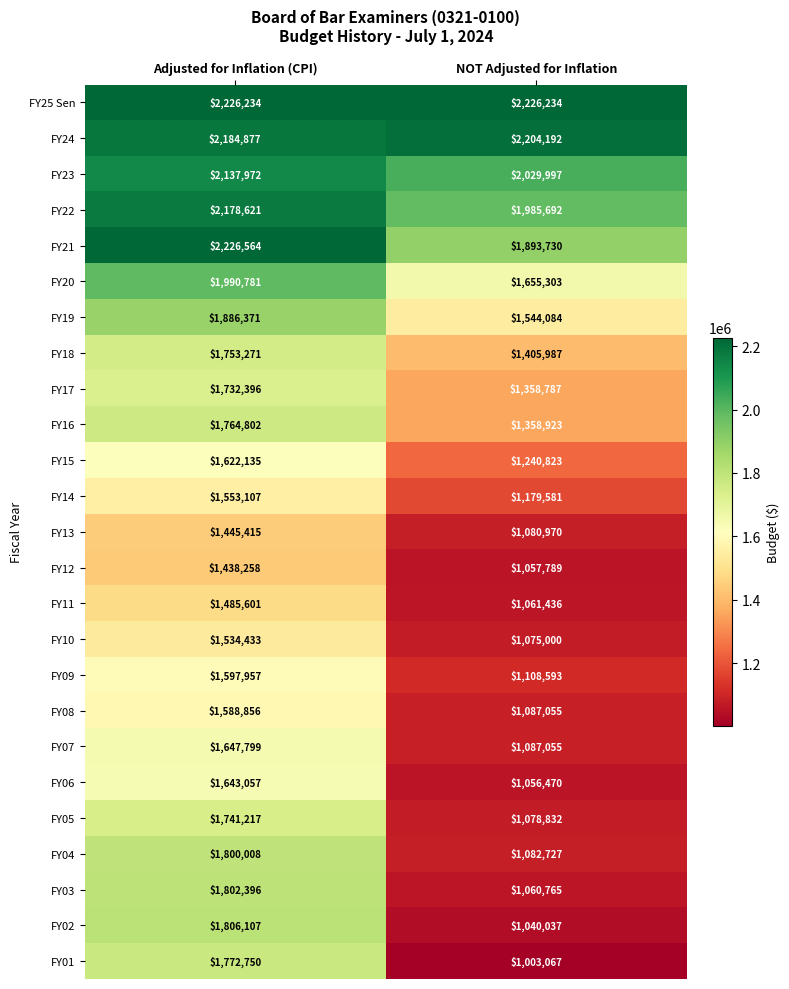

True or false: FY19 has a value of 2810056 at Adjusted for Inflation (CPI).

False